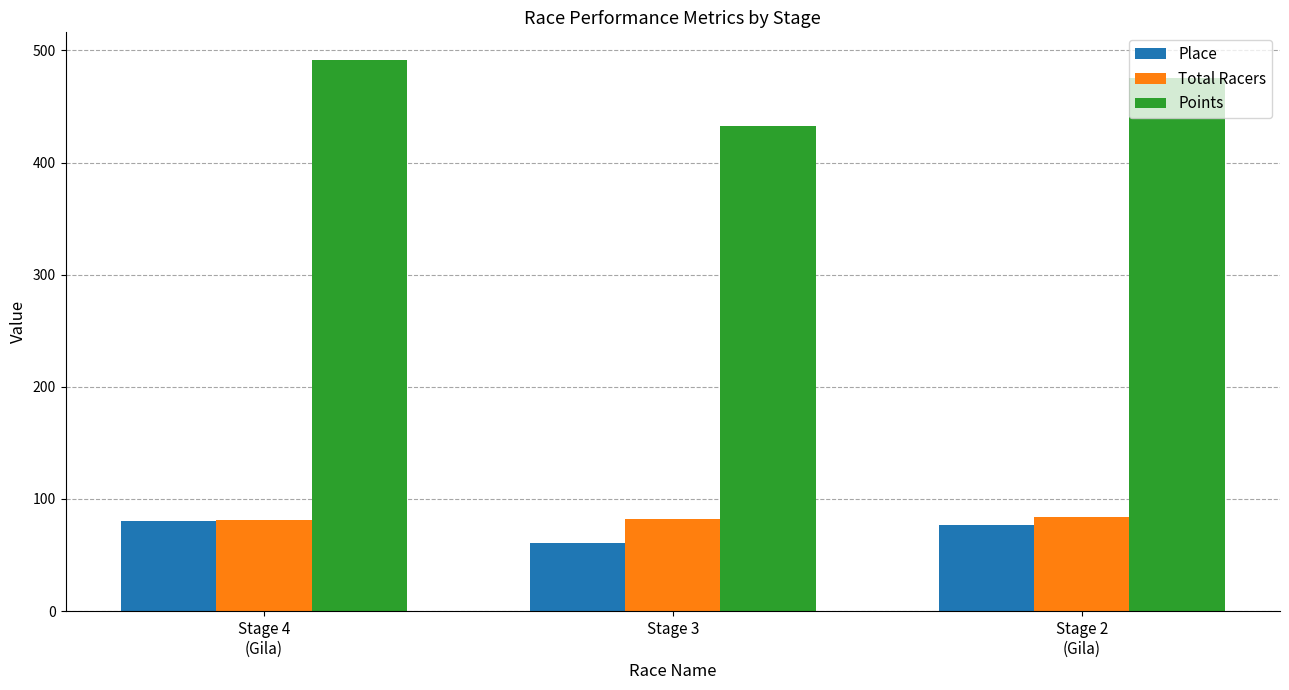

What is the difference between the second highest and minimum values in the Points series?

42.4